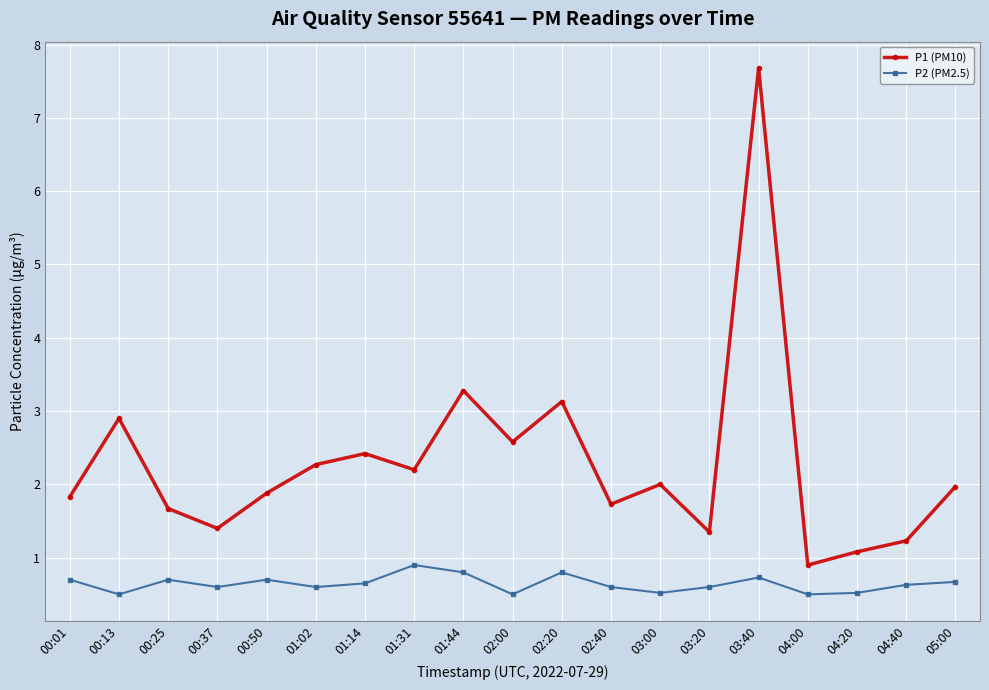

What value does the P2 (PM2.5) series have at 02:00?

0.5